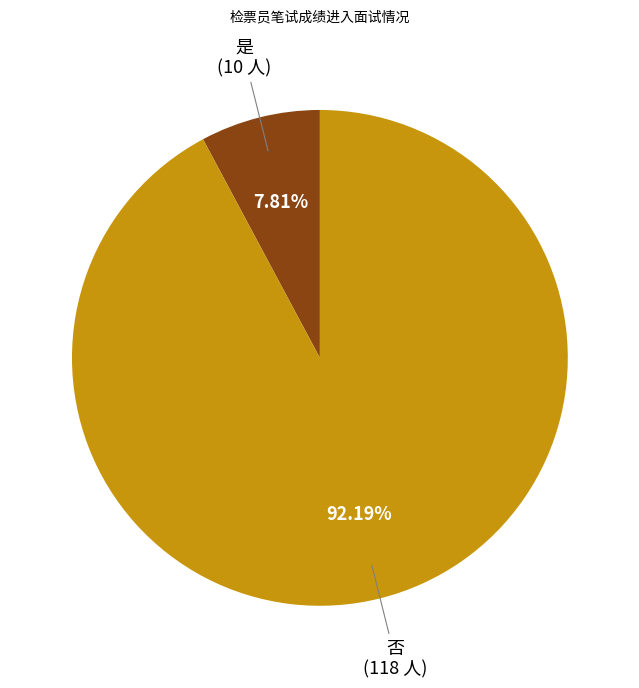

To the nearest percent, what is the difference between the largest and smallest slice percentages?

84%